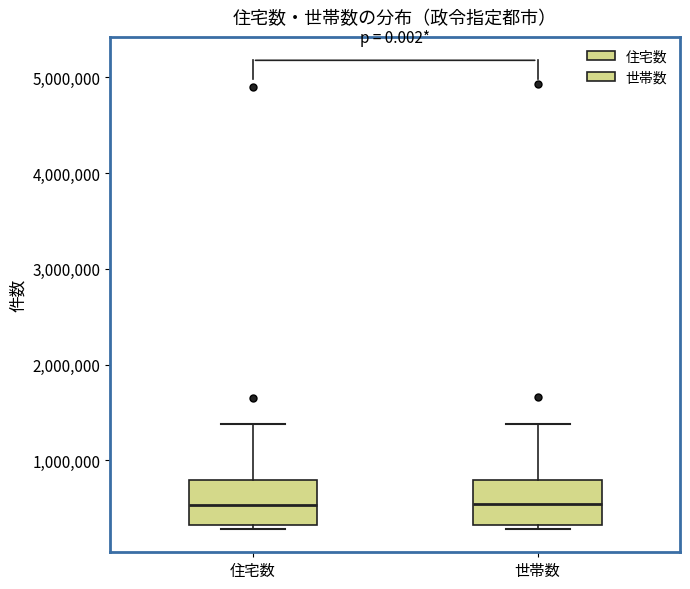

Where does the upper whisker of the box for 世帯数 end on the y-axis? The values are not printed on the chart, so give them approximately, as read against the axis.

1400000